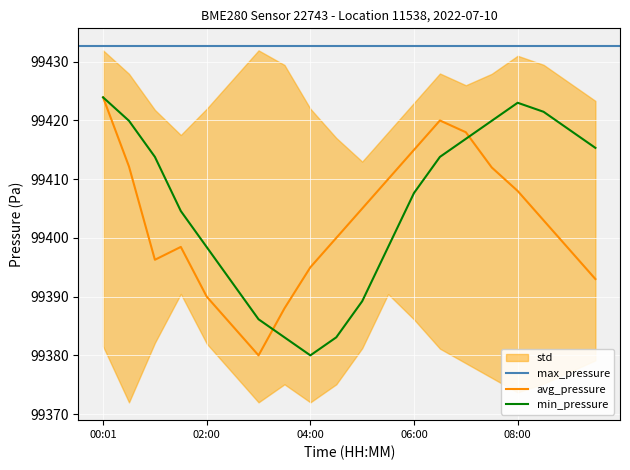

In temperature, how many points are lower than both neighbors (excluding endpoints)?

1